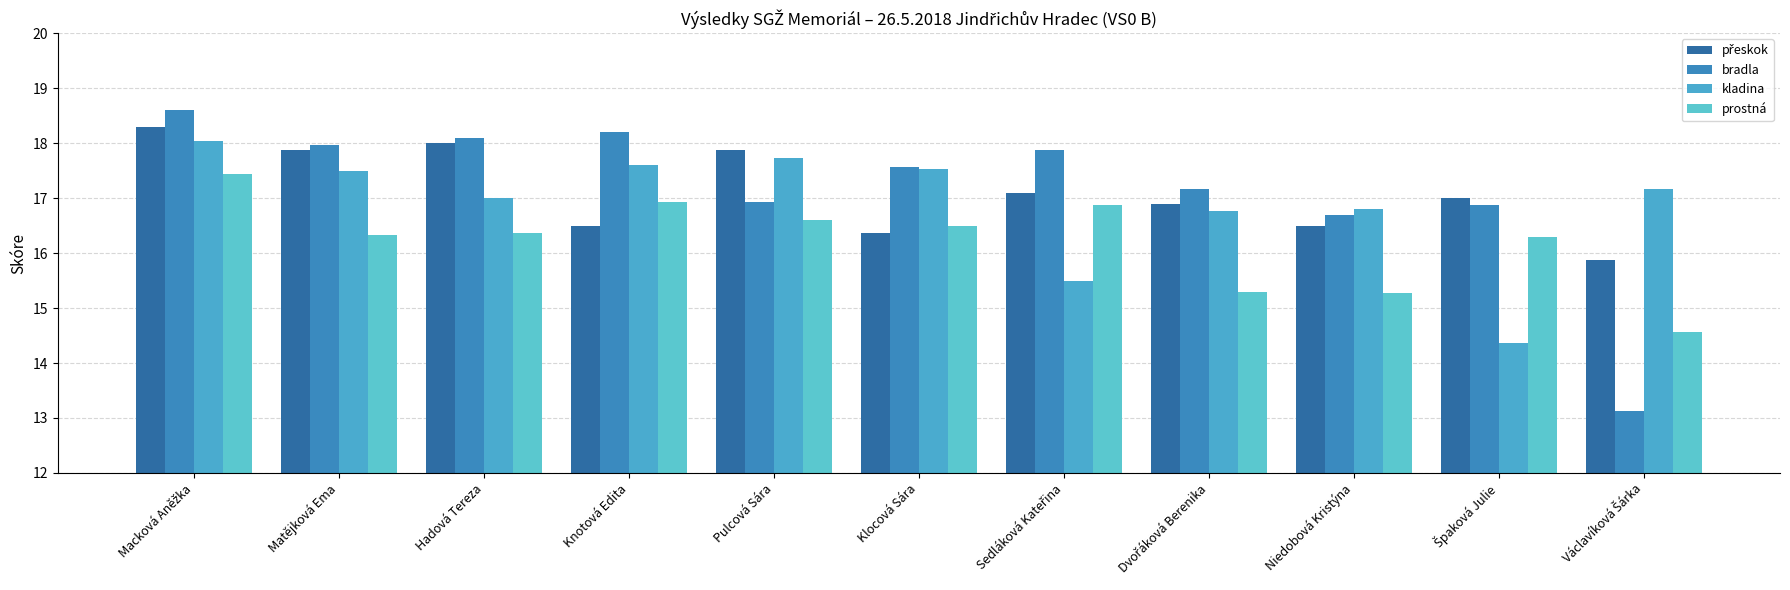

At how many categories does at least one series exceed 13?

11